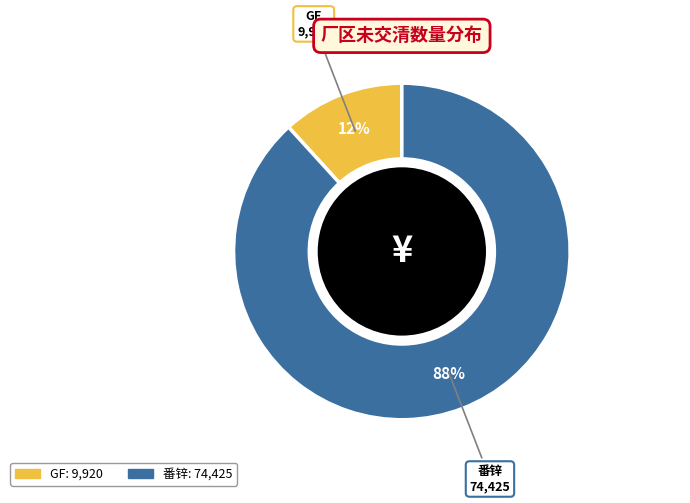

Is there any slice that represents more than half of the pie?

Yes